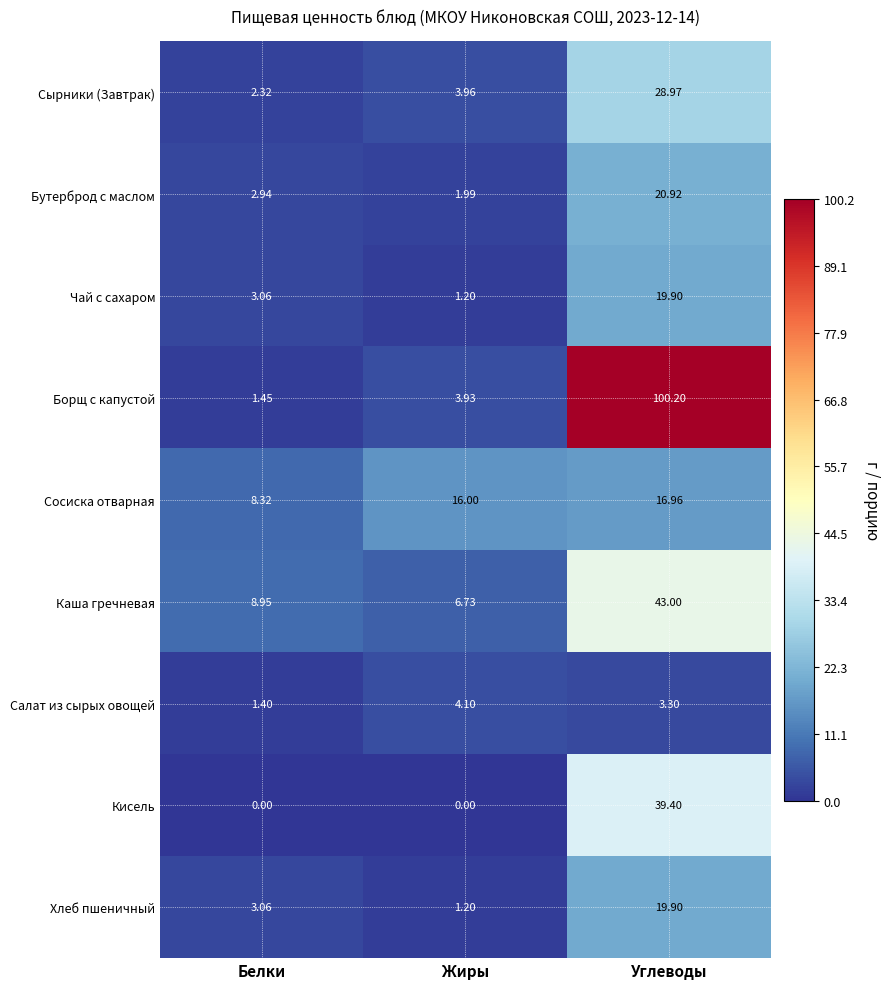

Which series changed the most between Белки and Углеводы?

Борщ с капустой